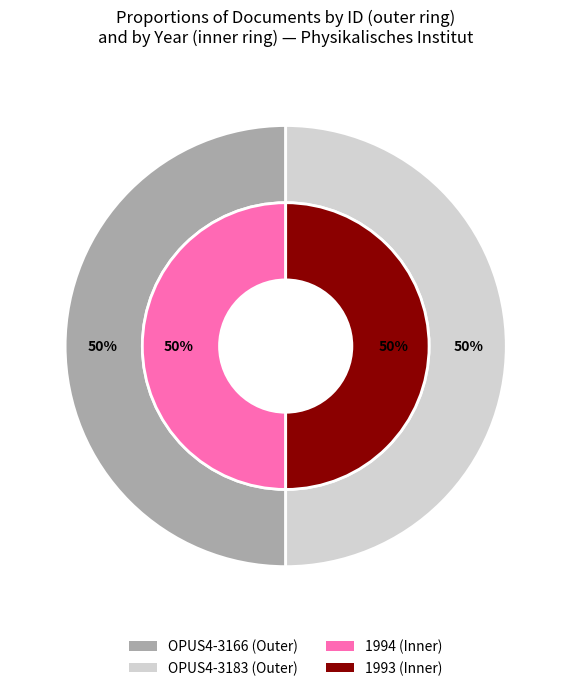

Which category accounts for the majority?

OPUS4-3166